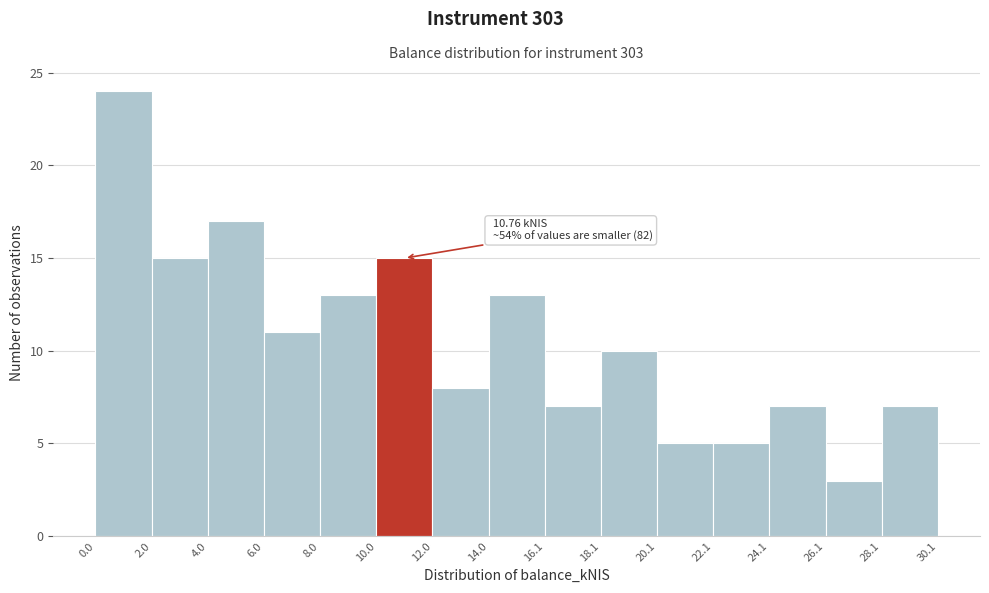

Which range on the x-axis has the tallest bar?

0.0 to 2.0